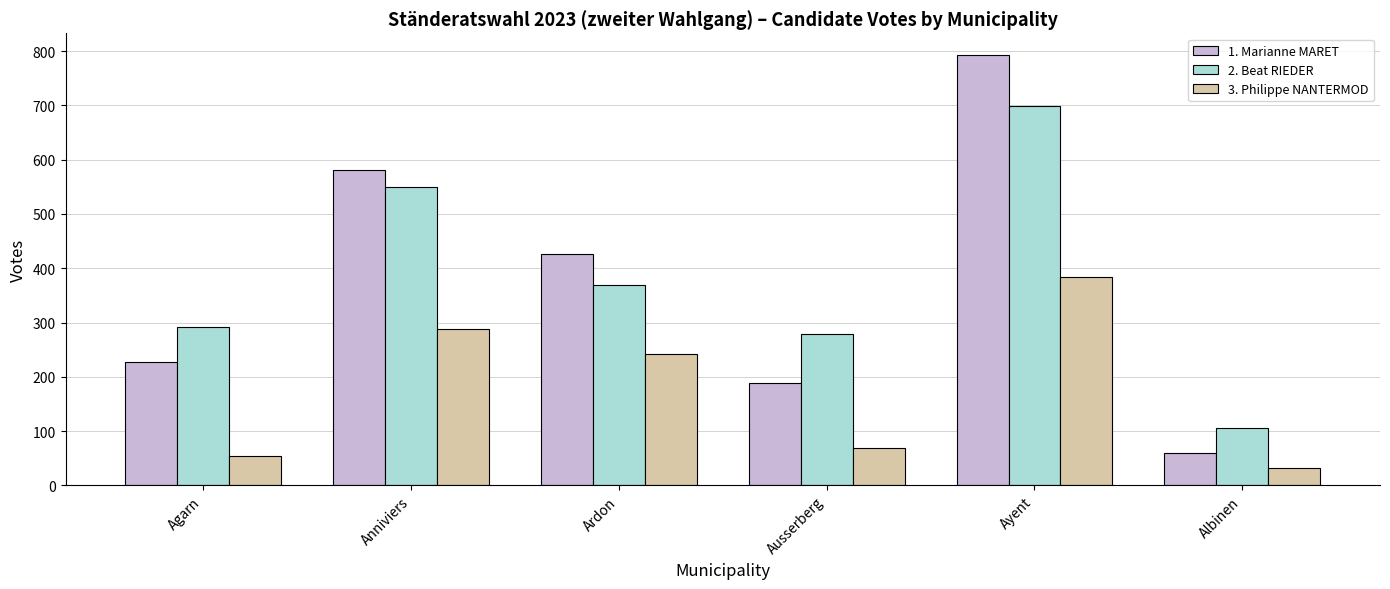

Is the value of 3. Philippe NANTERMOD at Ayent greater than the value of 2. Beat RIEDER at Ausserberg?

Yes